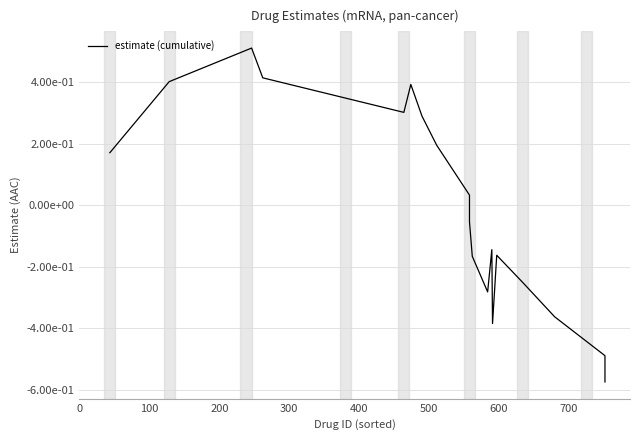

How many points are higher than both their immediate neighbors (excluding endpoints)?

4